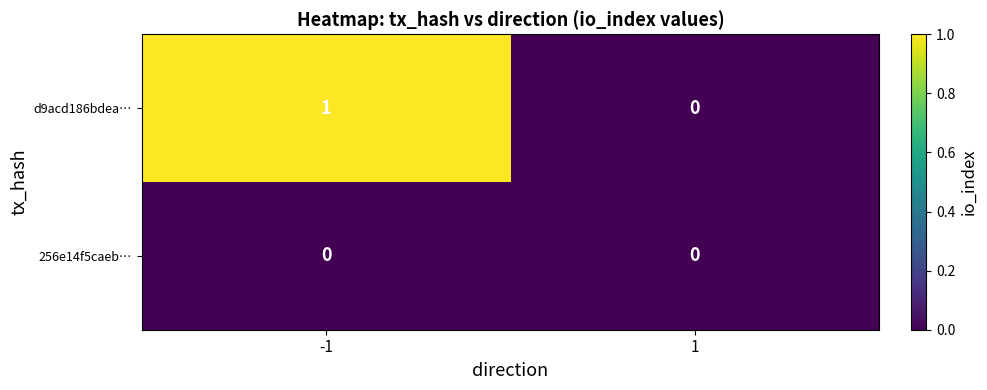

List the series in order of their overall mean, lowest first.

256e14f5caeb…, d9acd186bdea…